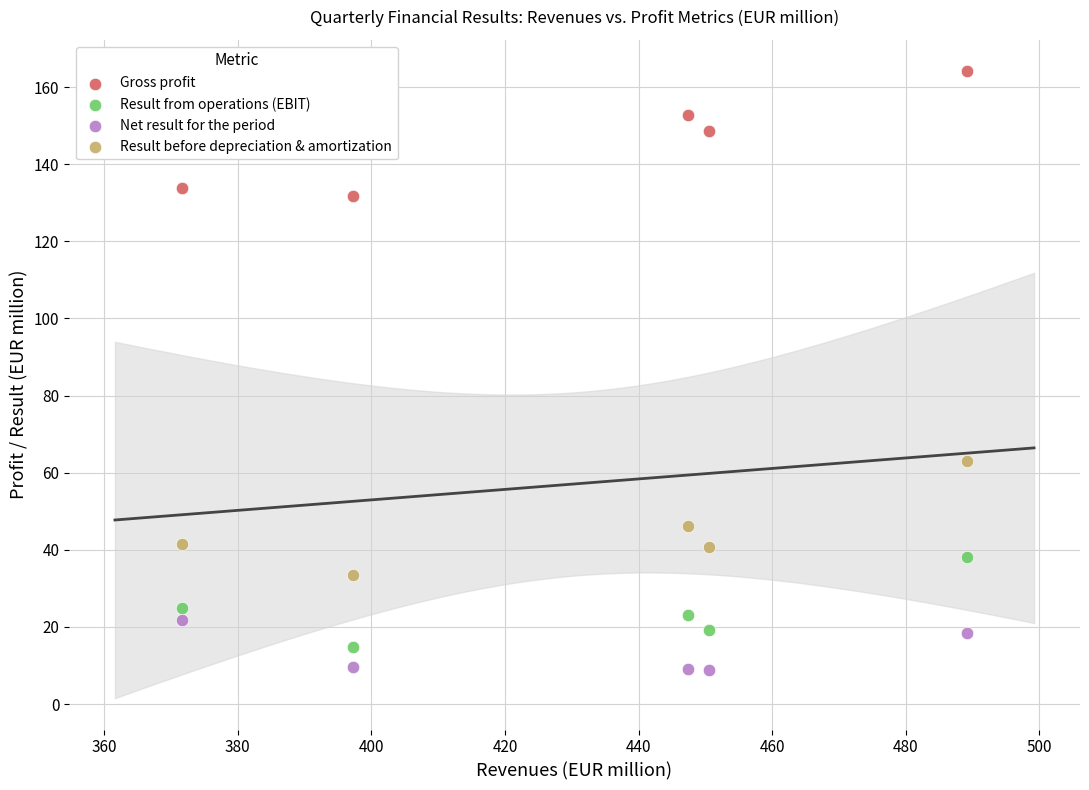

Across all series, what Y value is closest to 86?

62.9